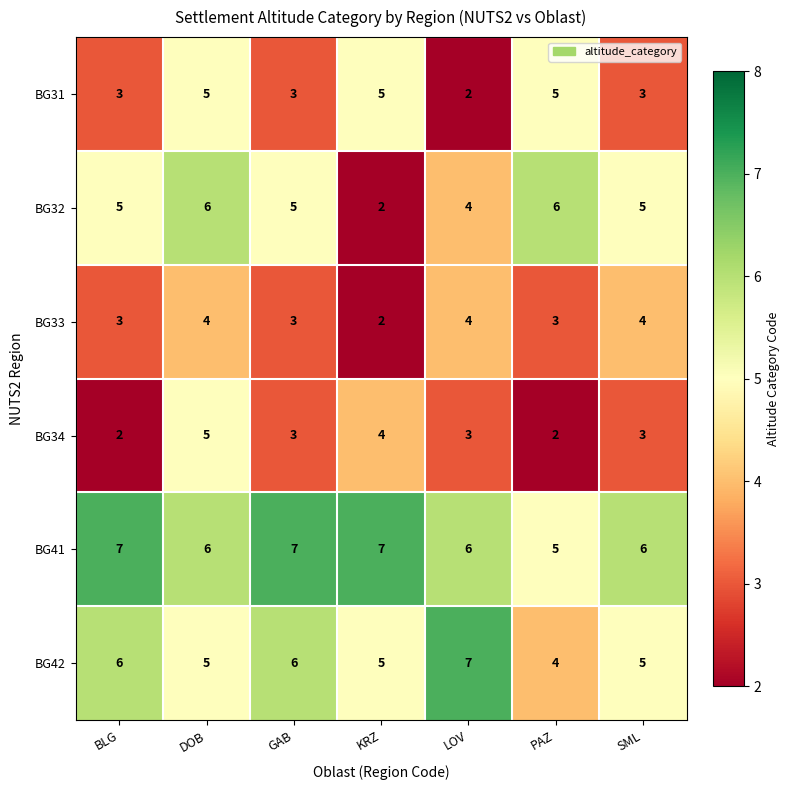

What is the highest value of the BG42 series?

7